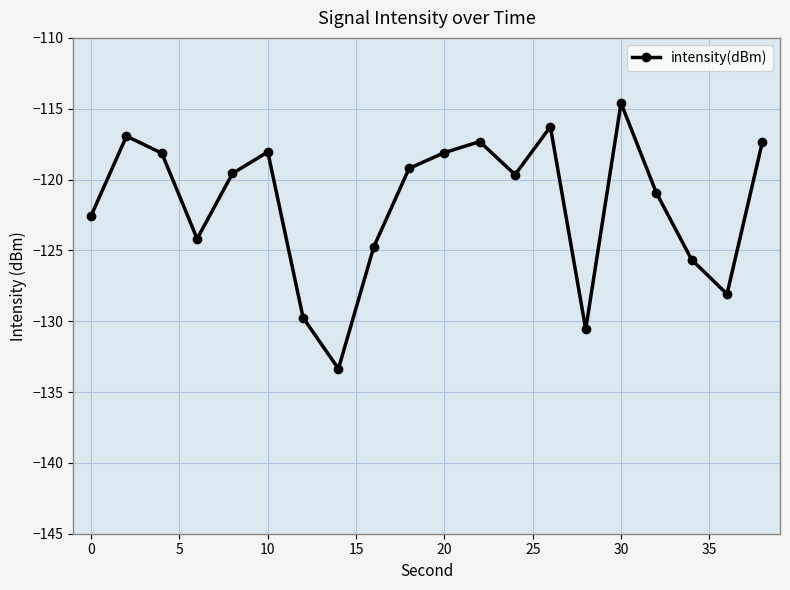

What is the difference between the maximum and minimum values?

18.8